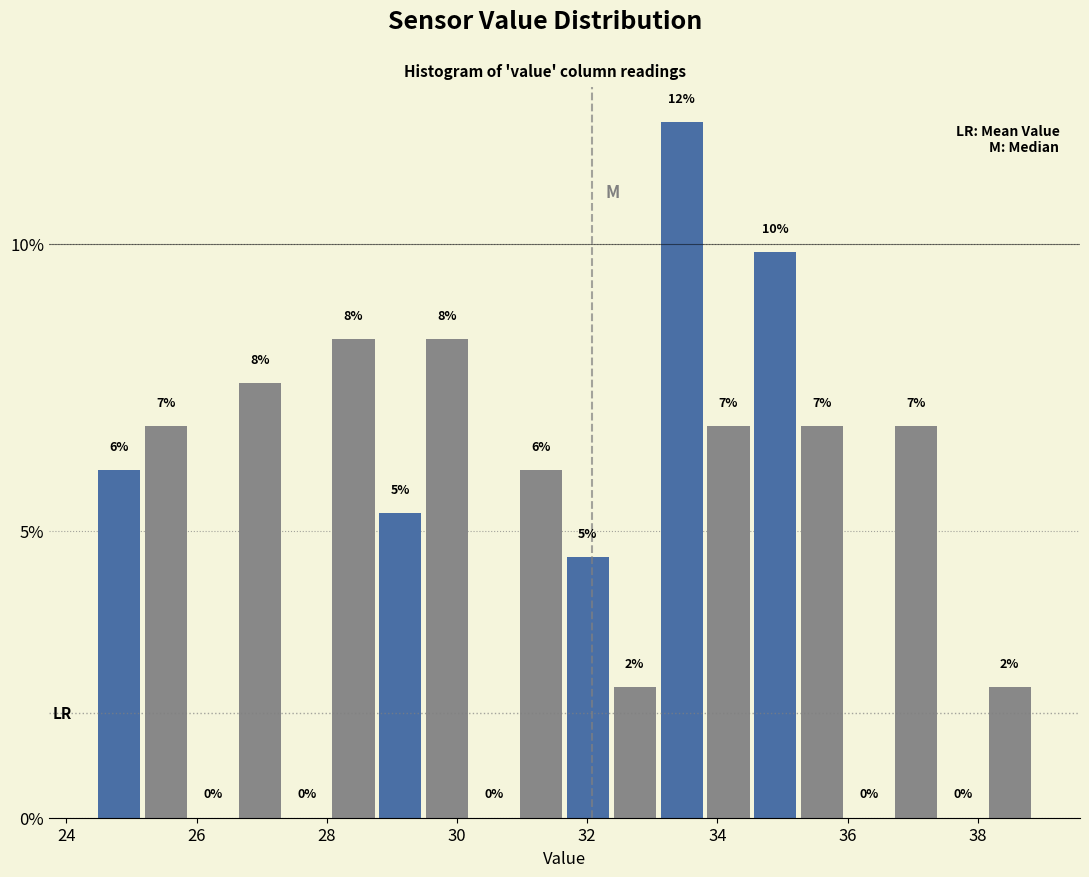

Read against the x-axis, roughly where is the centre of the tallest bar?

33.4